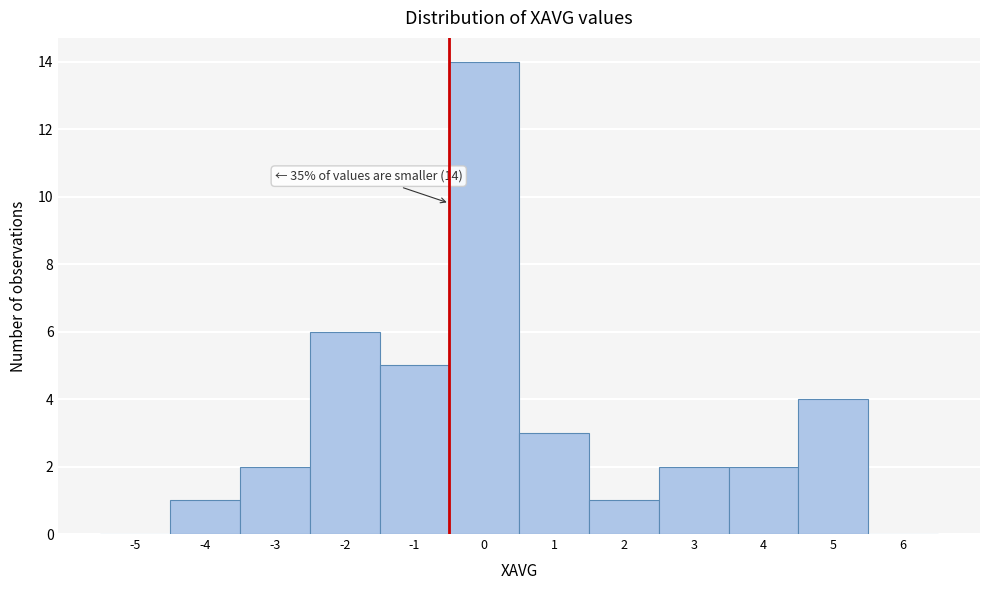

Reading right to left, what are all the values shown in this chart?

6=0	5=4	4=2	3=2	2=1	1=3	0=14	-1=5	-2=6	-3=2	-4=1	-5=0